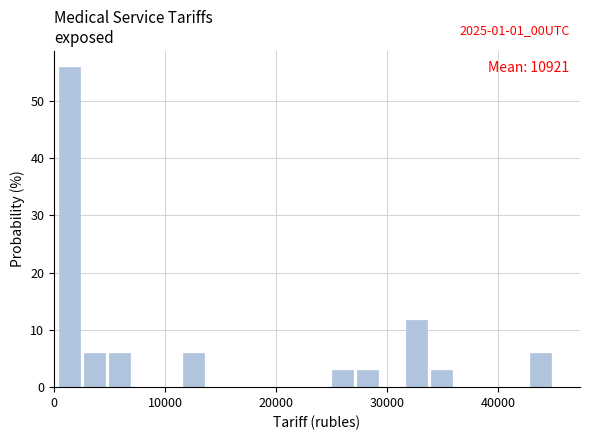

Read against the x-axis, roughly where is the centre of the tallest bar?

1000